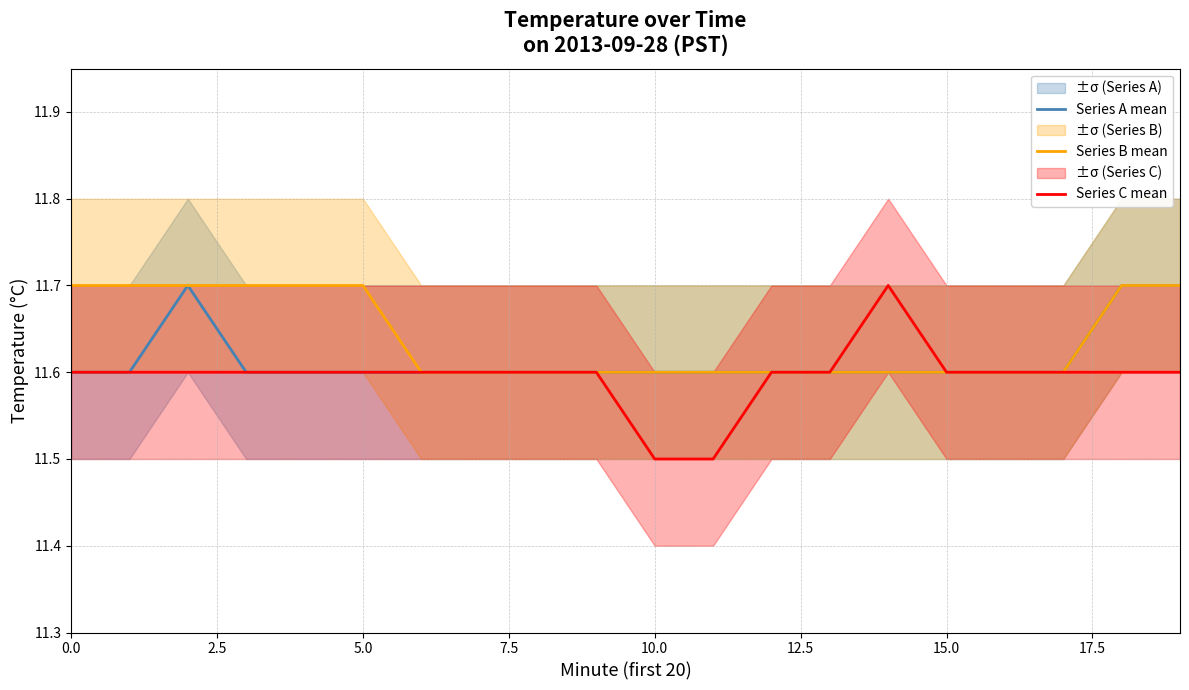

What is the label of the 13th point from the left?

12